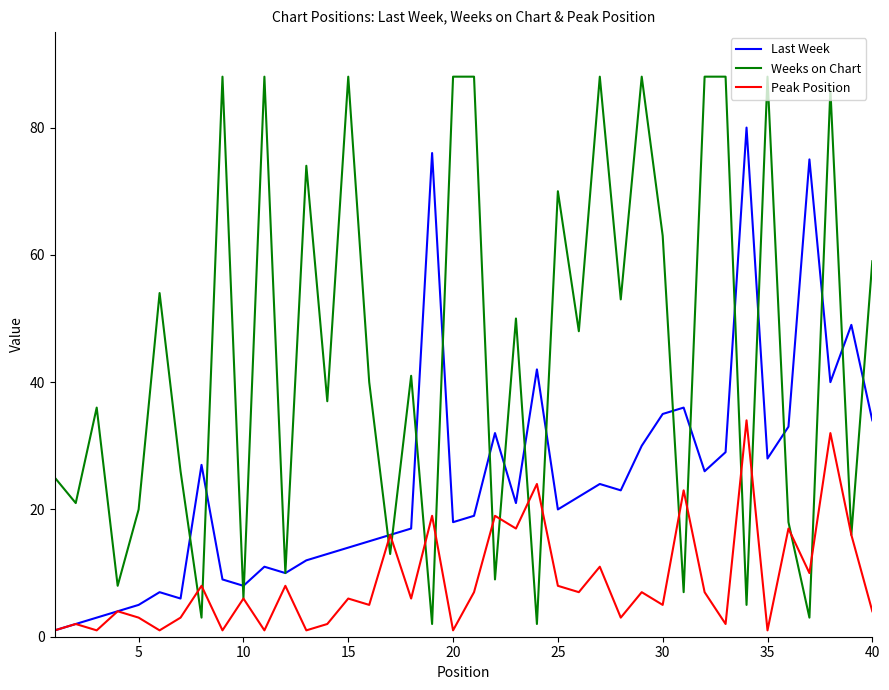

Rank the series by their average value, from highest to lowest.

Weeks on Chart, Last Week, Peak Position